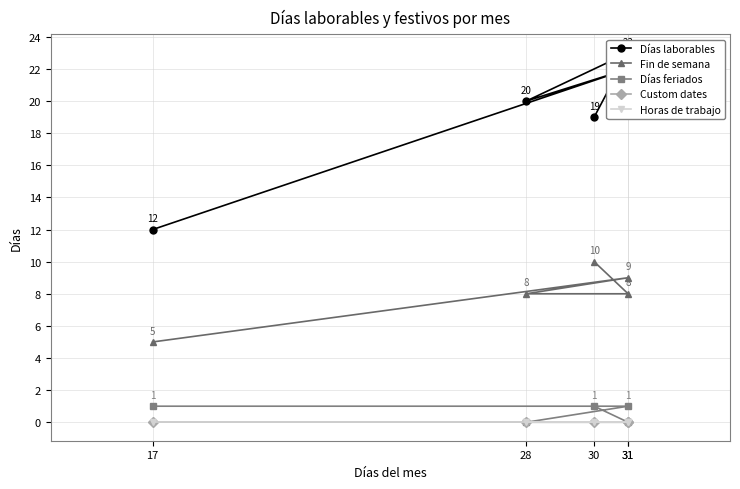

True or false: Días laborables has a value of 19 at 30.

True